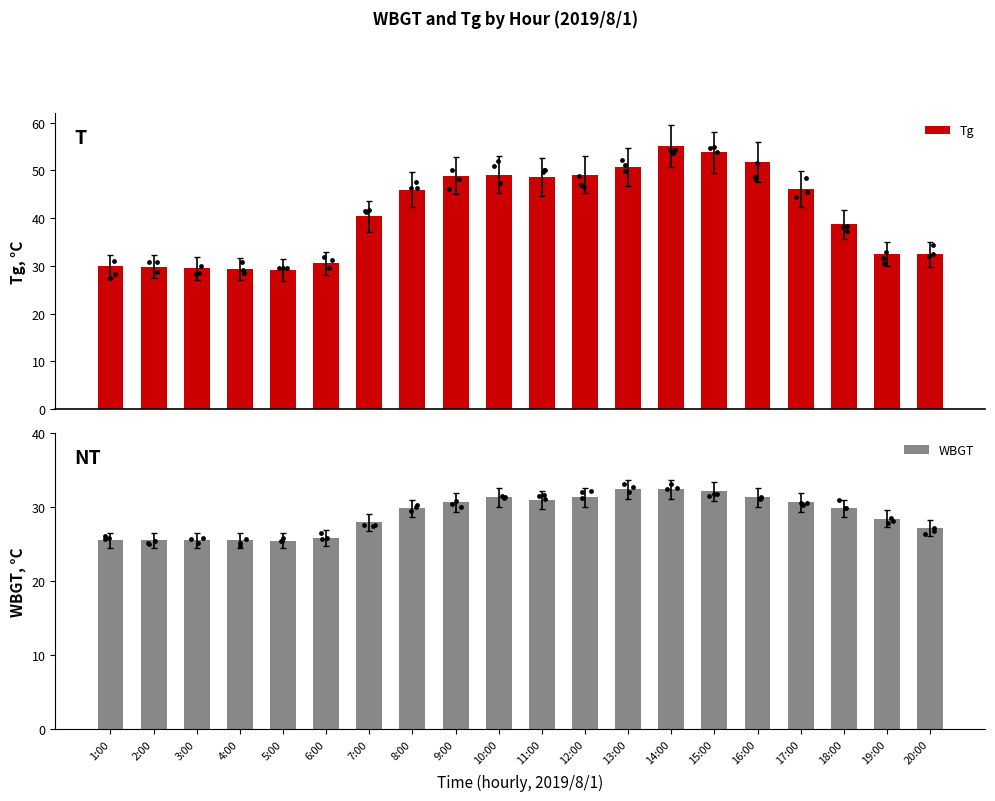

Which series has the largest total across all categories?

Tg